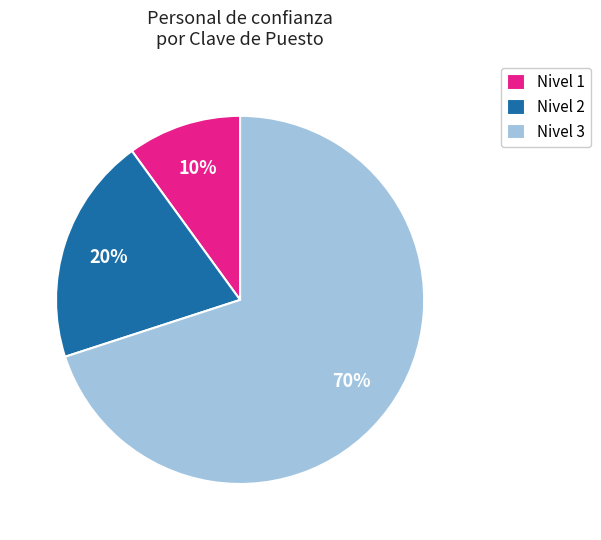

Is the sum of Nivel 3 and Nivel 1 greater than half?

Yes